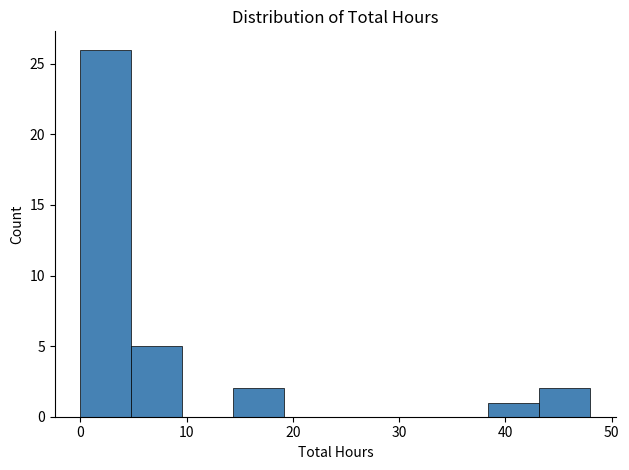

What is the height of the bar covering 4.8 to 9.6 on the x-axis? Neither the bar edges nor the heights are printed on the chart, so give them approximately, as read against the axes.

5